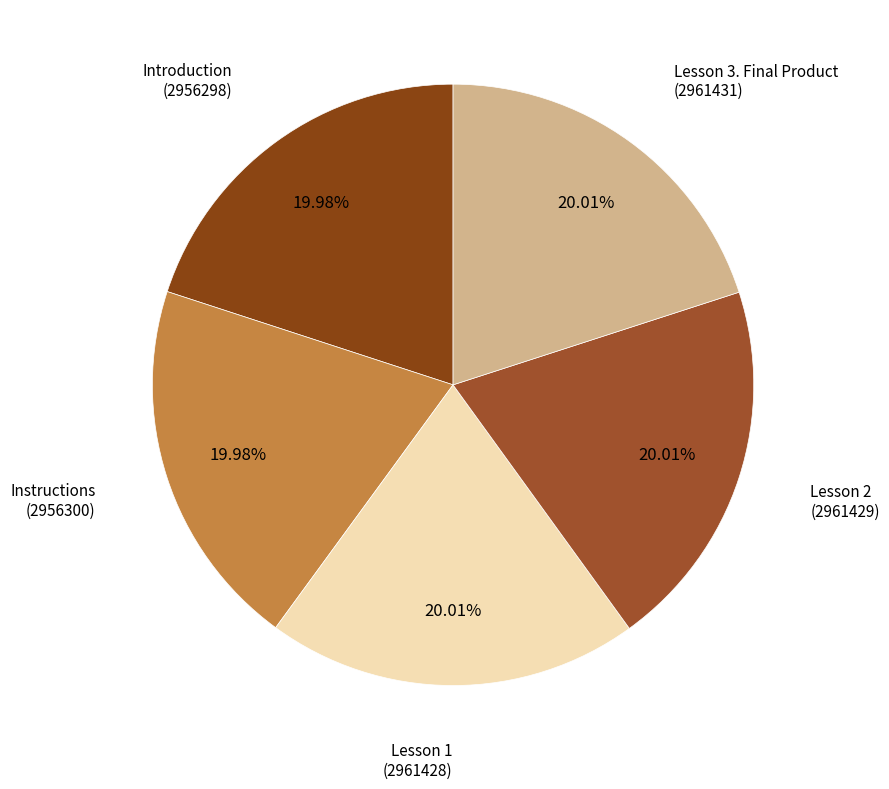

To the nearest percent, what percentage of the pie is Instructions?

20%